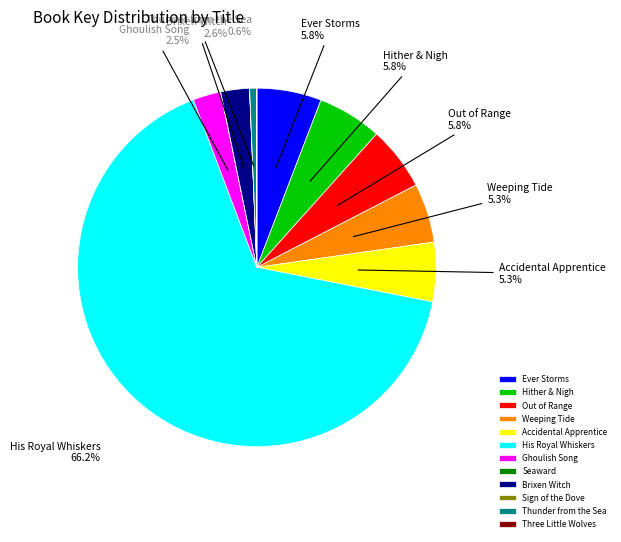

Which slice is the largest?

His Royal Whiskers